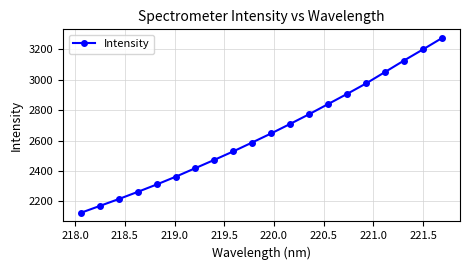

Reading left to right, list all the values displayed in this chart.

2125.6	2170.8	2216.2	2263.6	2312.3	2363.5	2418.0	2472.5	2528.4	2587.2	2646.8	2709.3	2773.2	2839.9	2906.8	2975.6	3050.8	3126.5	3199.5	3274.2